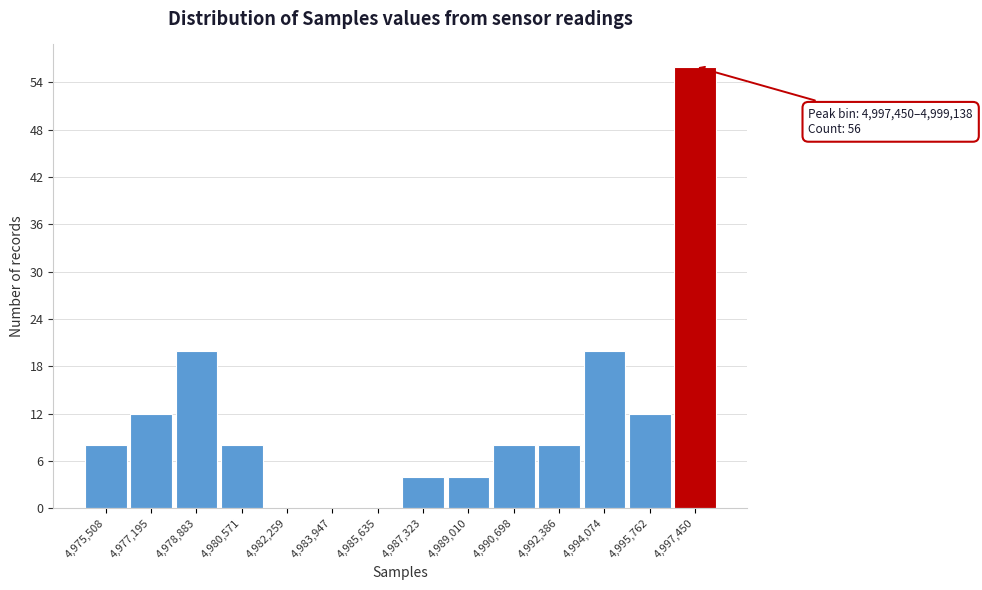

Reading left to right, what are all the values shown in this chart?

4,975,508=8	4,977,195=12	4,978,883=20	4,980,571=8	4,982,259=0	4,983,947=0	4,985,635=0	4,987,323=4	4,989,010=4	4,990,698=8	4,992,386=8	4,994,074=20	4,995,762=12	4,997,450=56